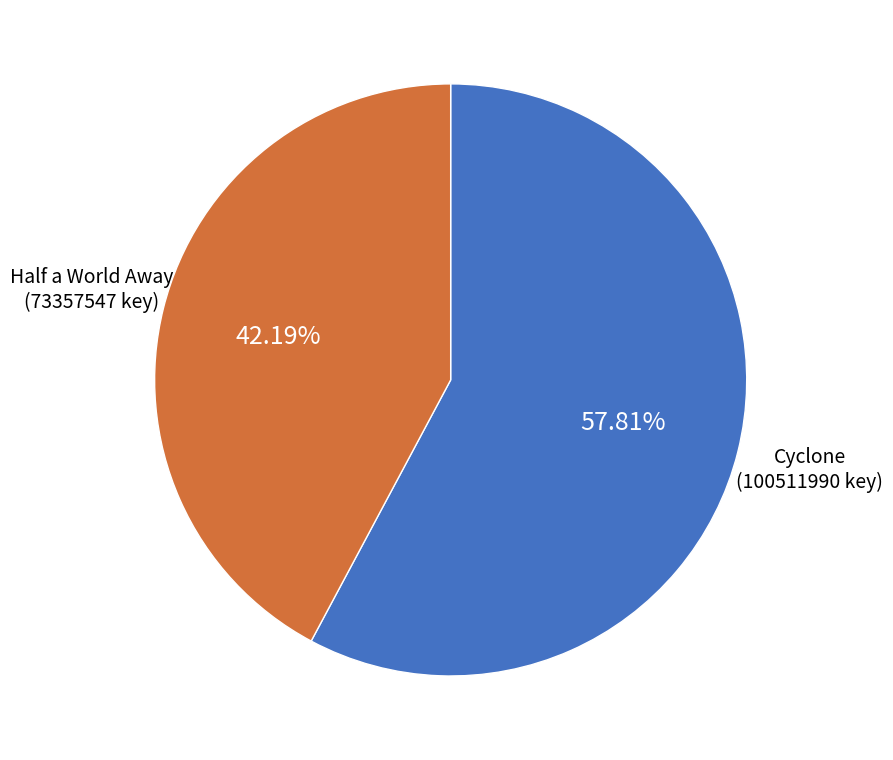

Is there a majority slice in this chart?

Yes